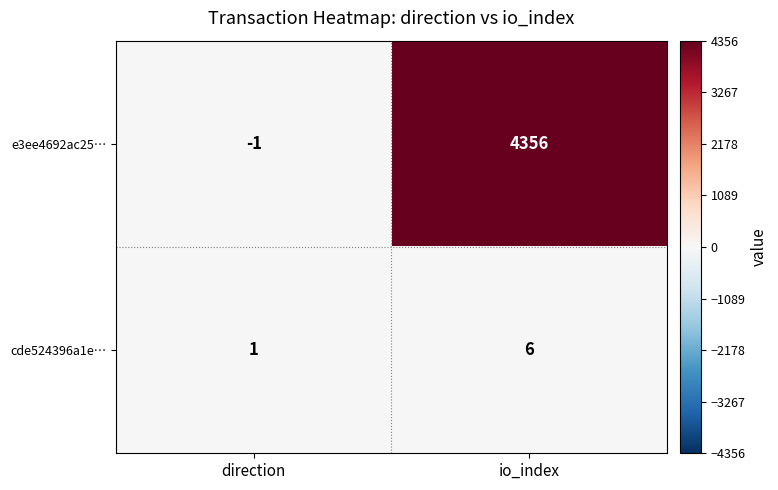

Is it true that cde524396a1e… equals 10 at io_index?

False